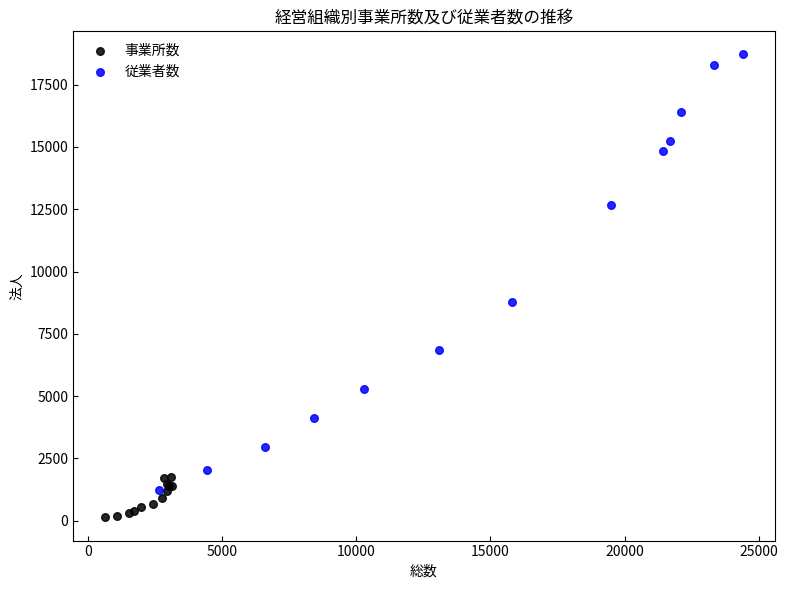

Which series contains the lowest Y value?

事業所数